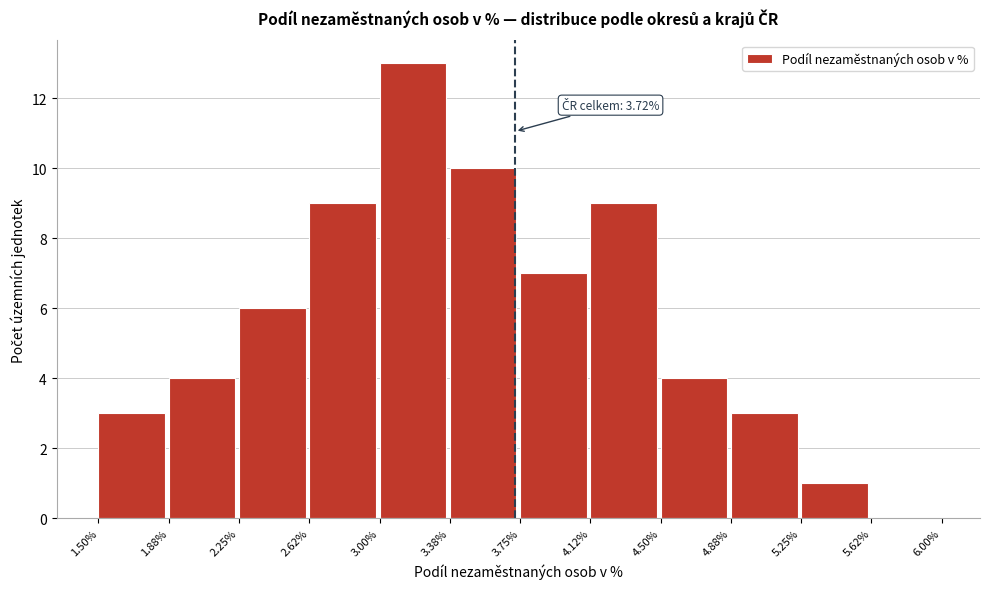

Over which range of the x-axis is the bar tallest?

3.00% to 3.38%